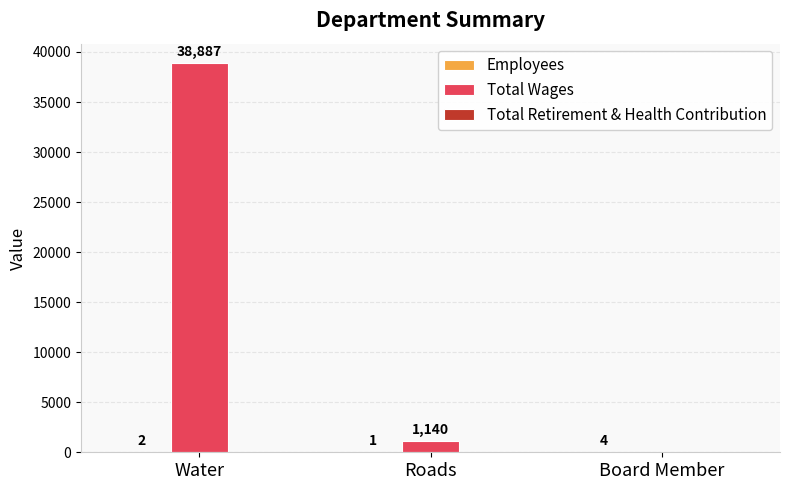

True or false: Total Wages has a value of 15111 at Water.

False